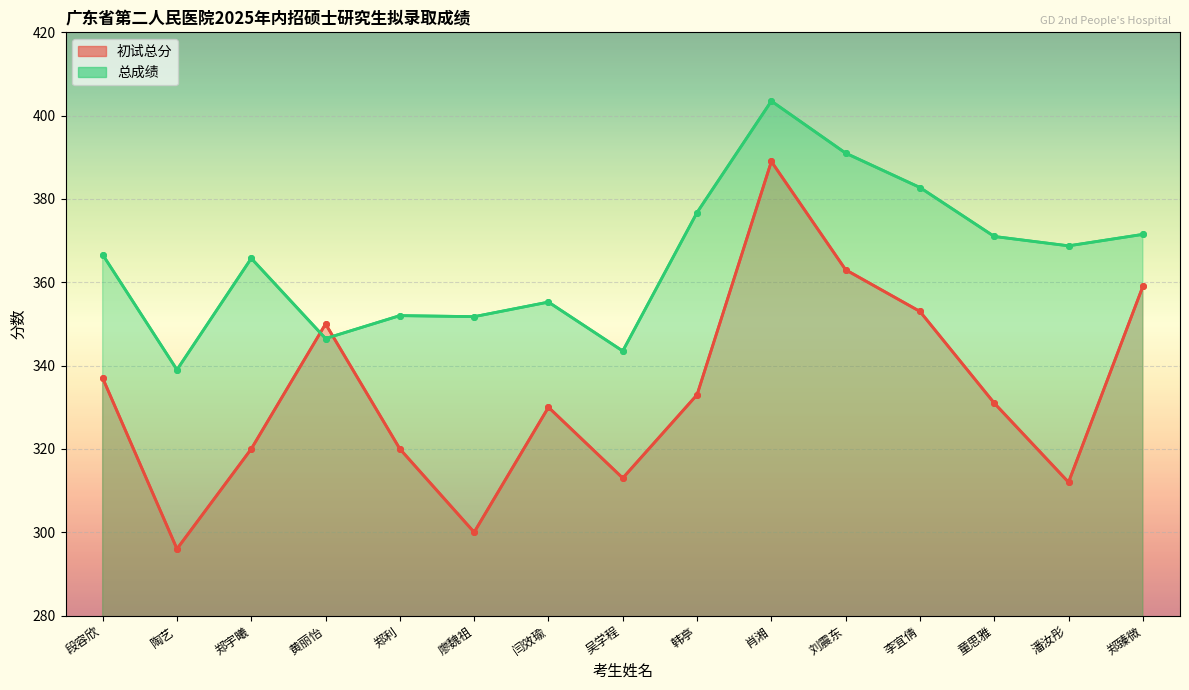

List the series in order of their overall mean, lowest first.

初试总分, 总成绩